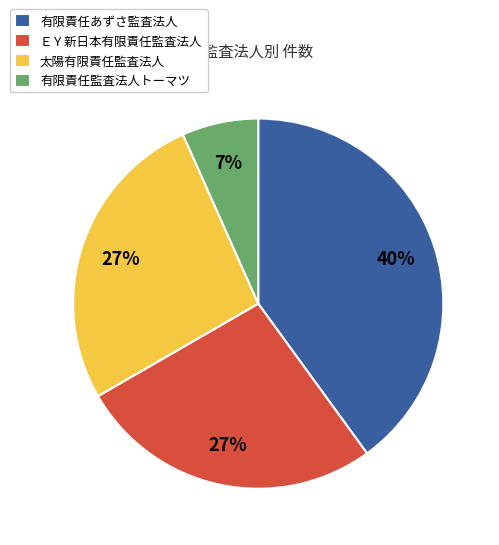

Between 有限責任あずさ監査法人 and 有限責任監査法人トーマツ, which is larger?

有限責任あずさ監査法人